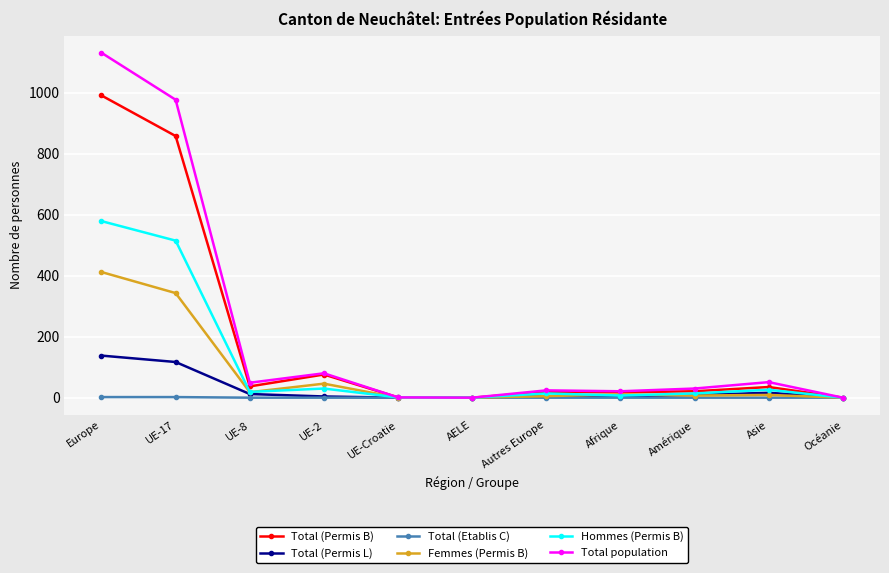

At how many categories does at least one series exceed 86?

2